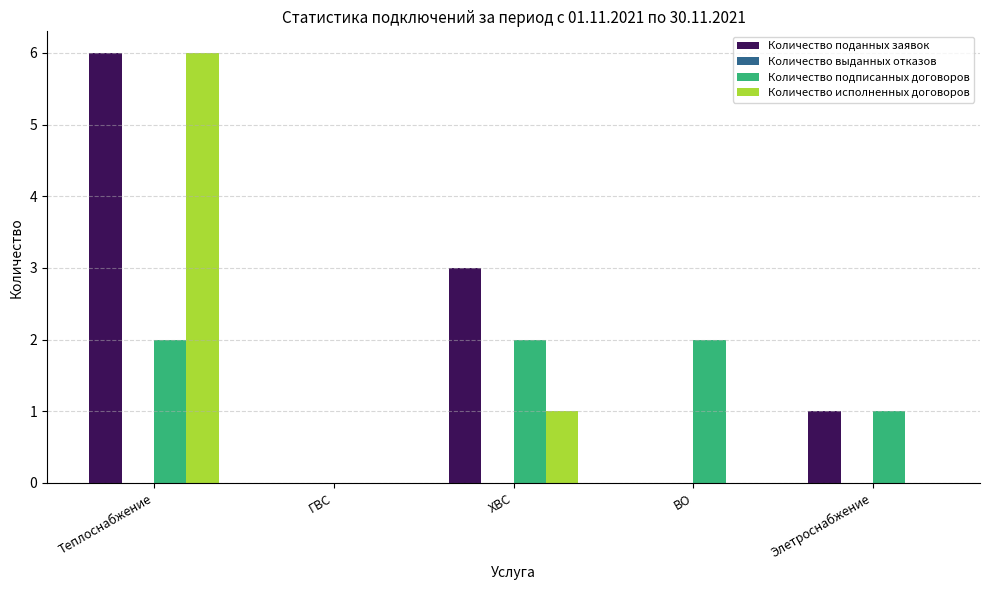

Which series has the largest total across all categories?

Количество поданных заявок